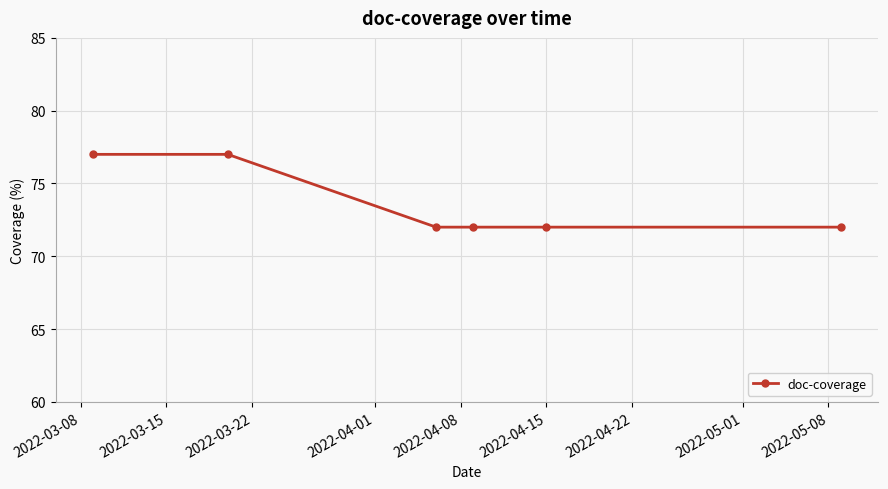

What is the greatest value displayed?

77